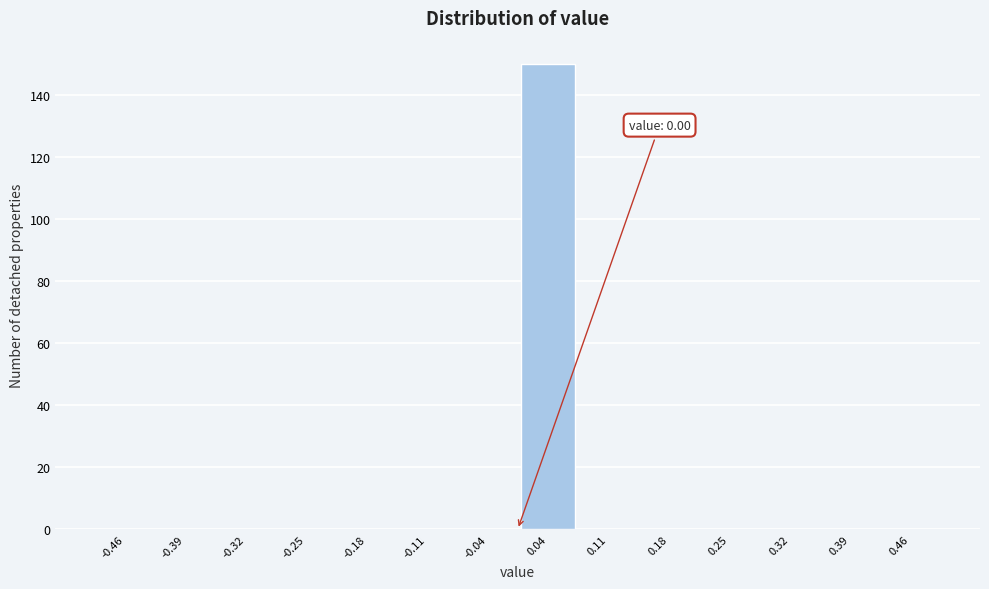

Over which range of the x-axis is the bar tallest?

0.00 to 0.07